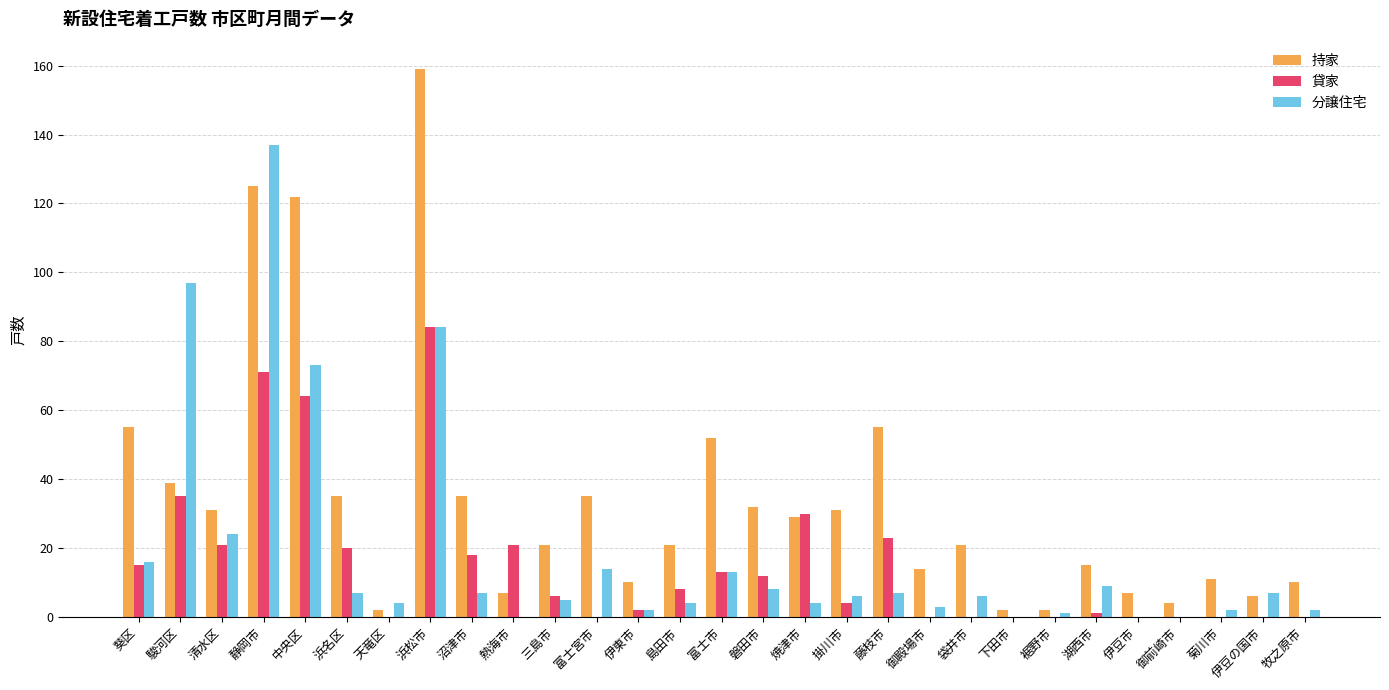

How many groups of bars are there?

29